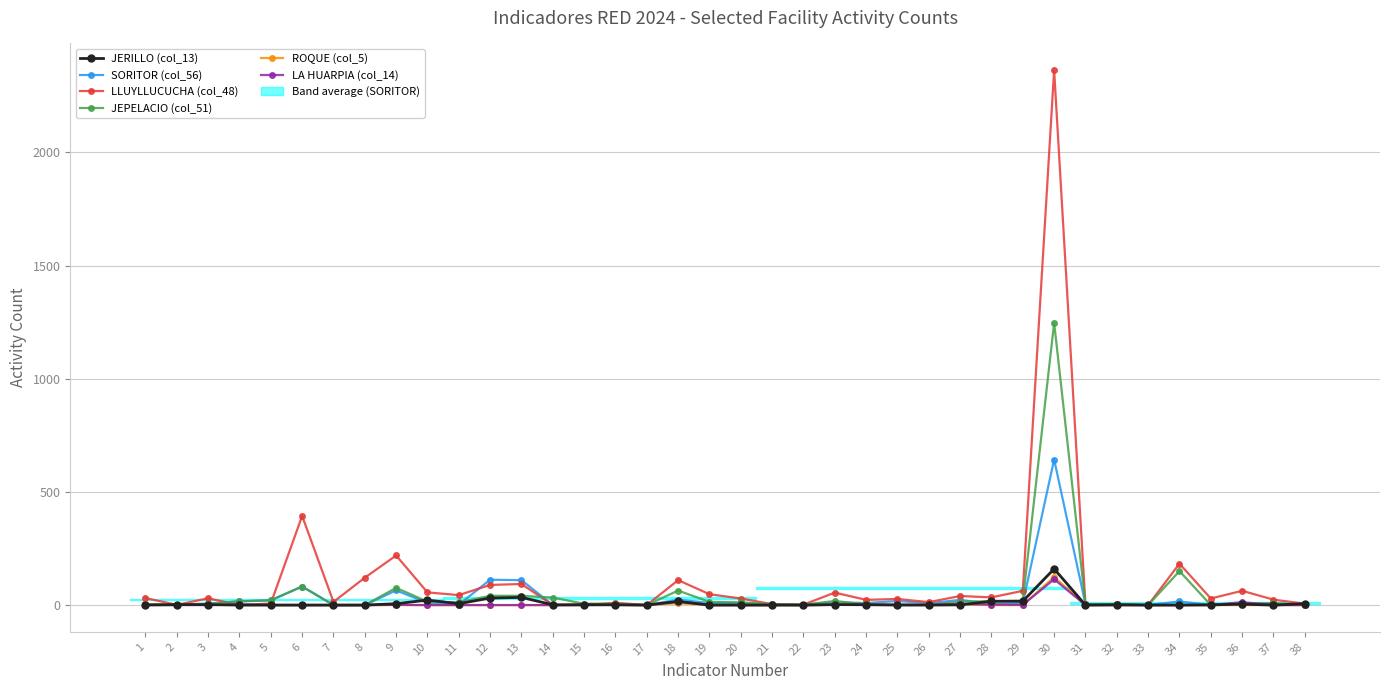

What is the total value across all series at 36?

88